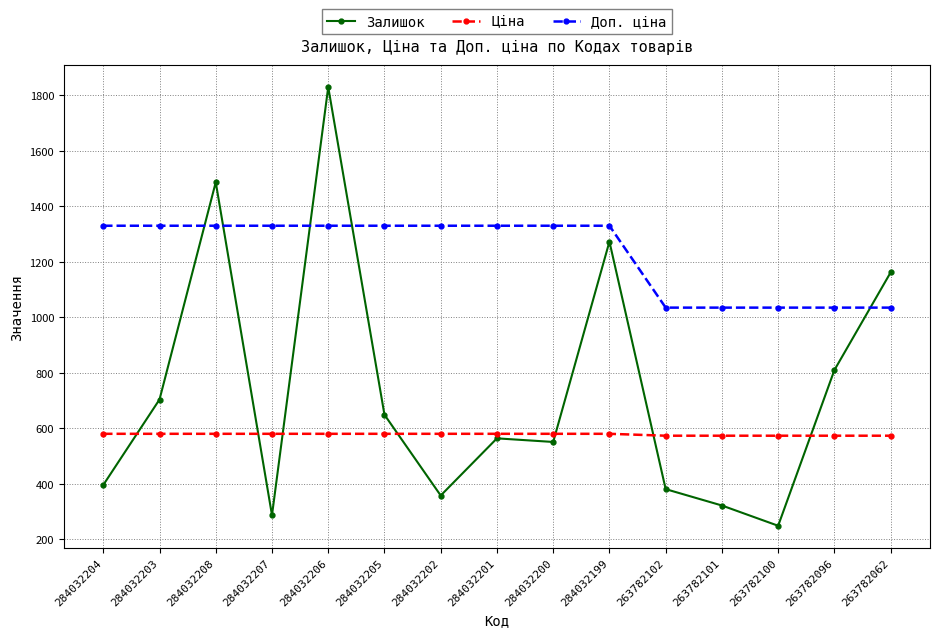

How many series are shown in this chart?

3